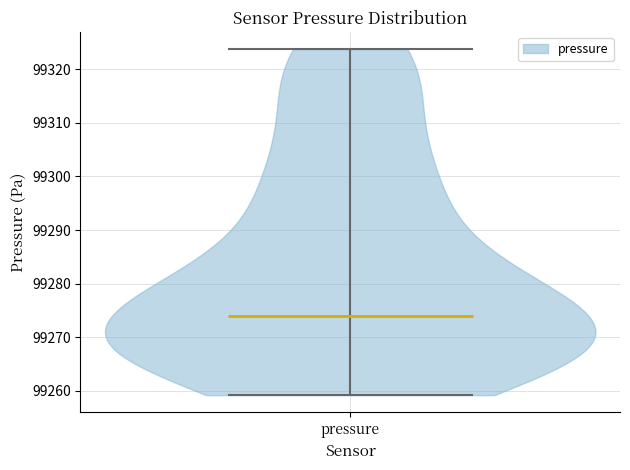

Read this violin plot against the y-axis: where its median line is, and the lowest and highest points the violin reaches. The values are not printed on the chart, so give them approximately, as read against the axis.

median line 99274, lowest point 99259, highest point 99324